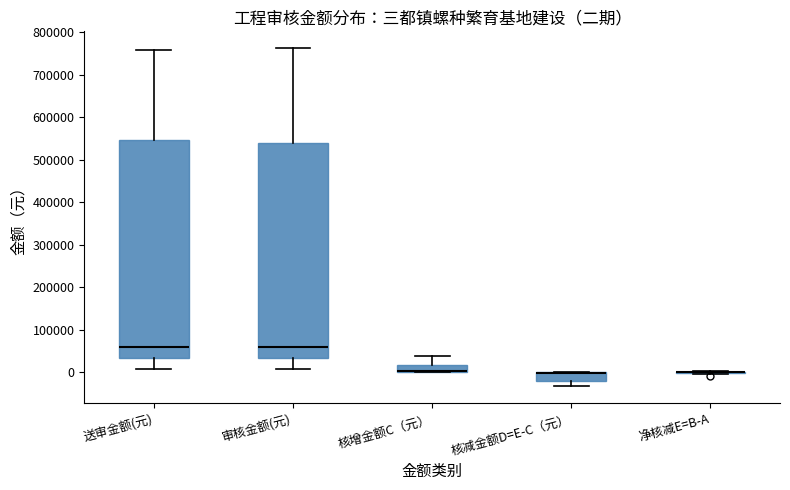

Reading left to right, read every box against the y-axis: the position of its median line, the range the box covers, and the ends of its whiskers. The values are not printed on the chart, so give them approximately, as read against the axis.

送审金额(元): median 60000, box 30000 to 550000, whiskers 10000 to 760000
审核金额(元): median 60000, box 30000 to 540000, whiskers 10000 to 760000
核增金额C（元）: median 0 (drawn on the box's lower edge), box 0 to 20000, whiskers 0 to 40000
核减金额D=E-C（元）: median 0 (drawn on the box's upper edge), box -20000 to 0, whiskers -30000 to 0
净核减E=B-A: box collapsed to a line at 0, whiskers -10000 to 0